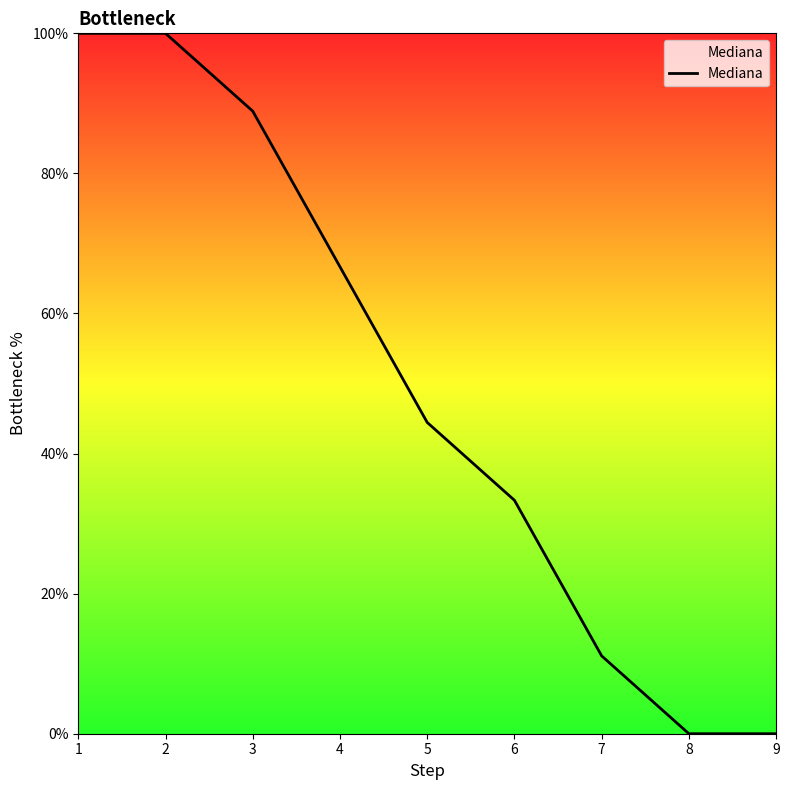

True or false: the data has more than 1 interior local peaks.

False